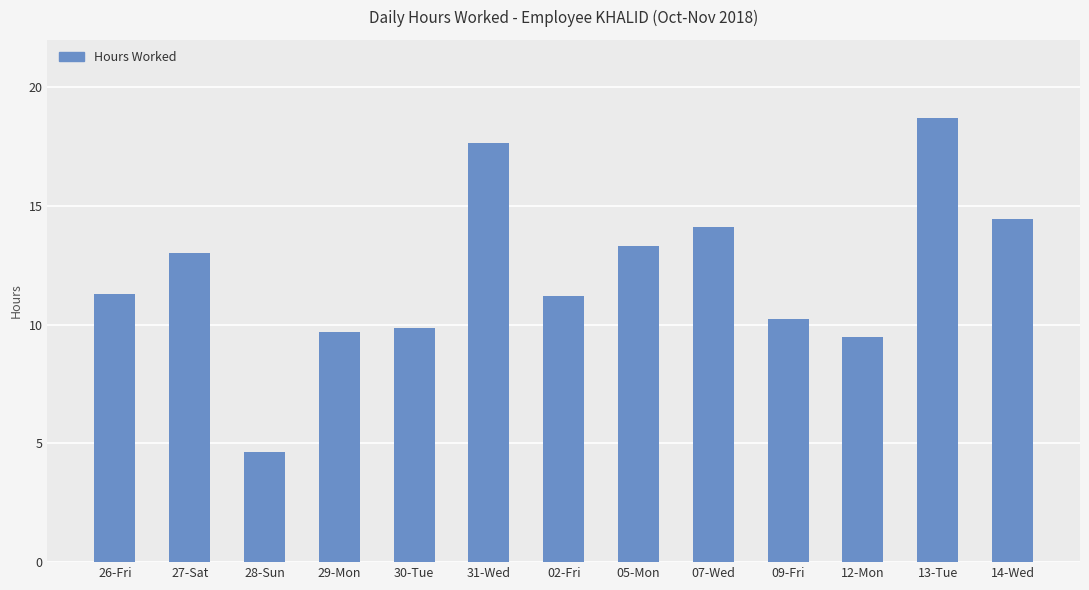

What is the change in value from 27-Sat to 29-Mon?

-3.3